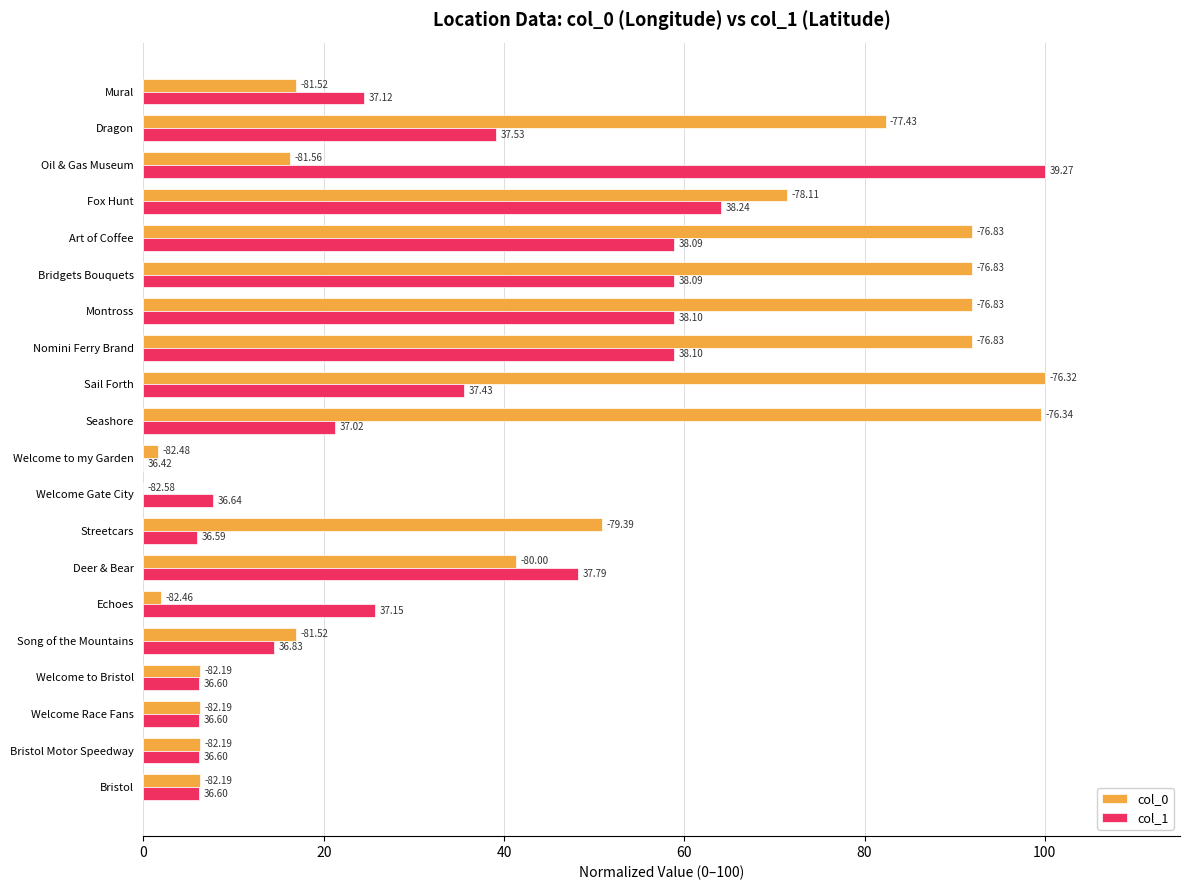

What are all the series names shown in the legend?

col_0, col_1